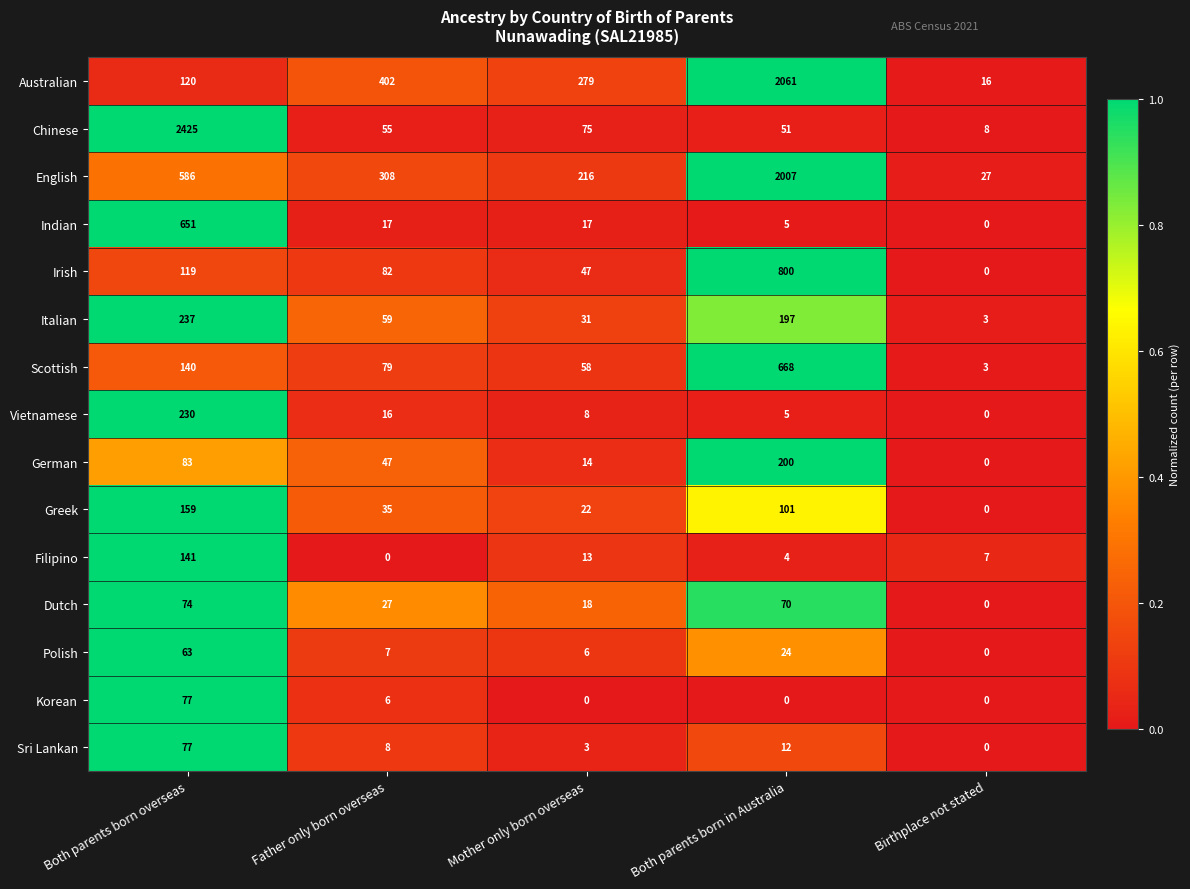

What is the total value across all series at Both parents born overseas?

5182